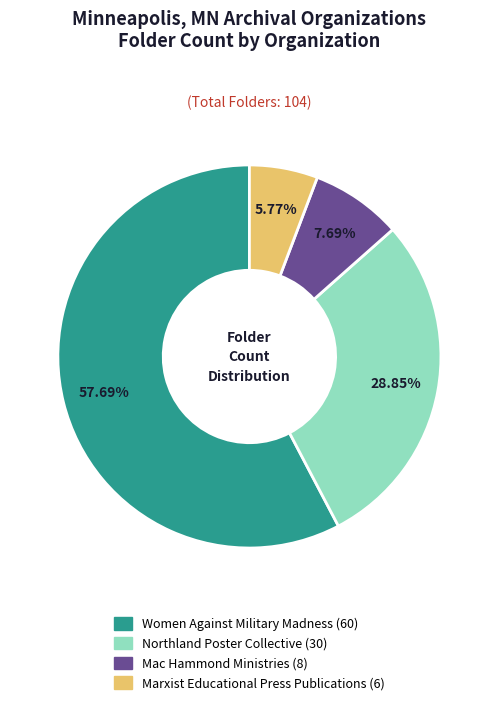

What percentage is the Northland Poster Collective slice, to the nearest percent?

29%